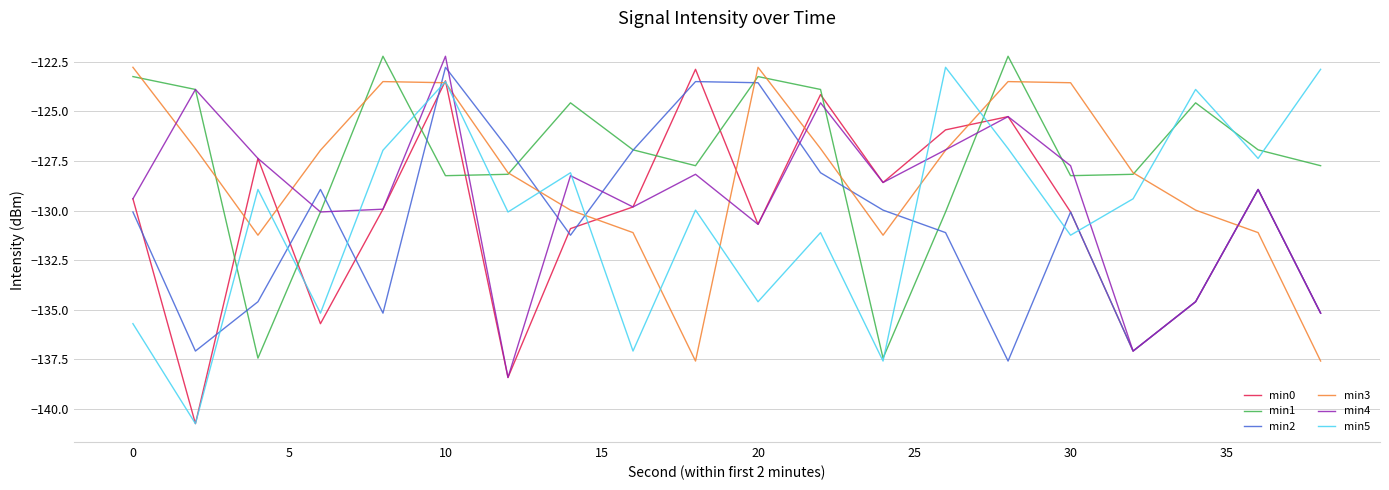

What is the minimum value for min4?

-138.4